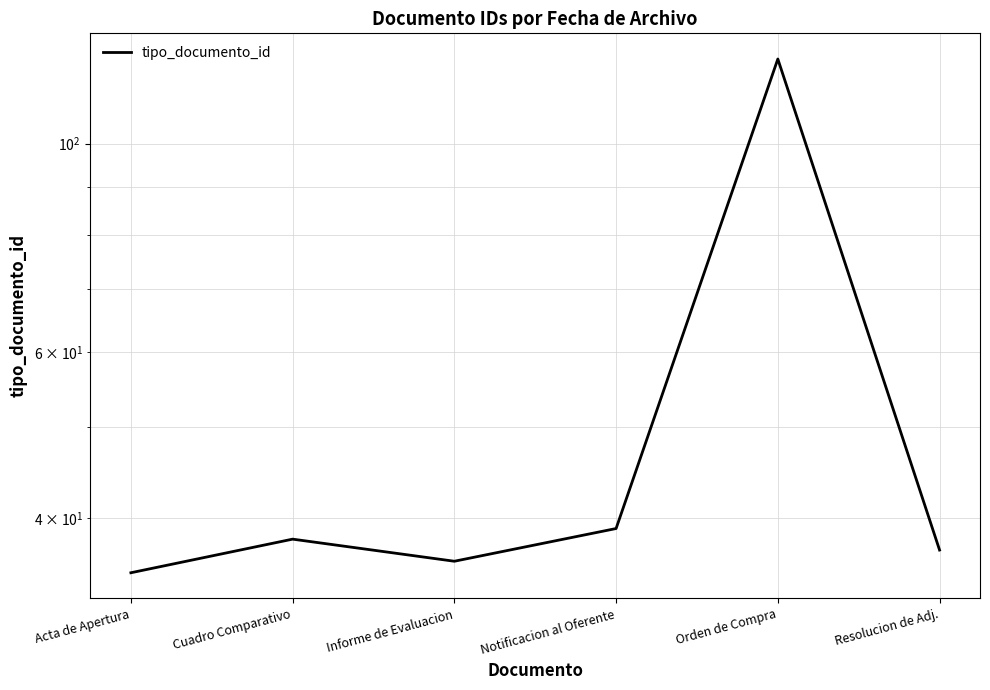

What is the difference between the maximum and minimum values?

88